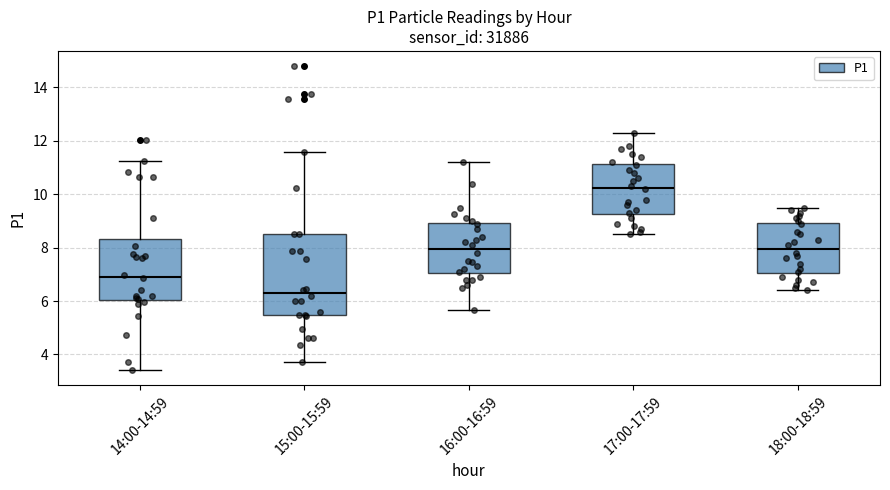

Reading left to right, transcribe this box plot: for each box, give where its median line is, the range the box spans, and where its two whiskers end, as read against the y-axis. The values are not printed on the chart, so give them approximately, as read against the axis.

14:00-14:59: median 7.0, box 6.0 to 8.4, whiskers 3.4 to 11.2
15:00-15:59: median 6.4, box 5.4 to 8.6, whiskers 3.8 to 11.6
16:00-16:59: median 8.0, box 7.0 to 9.0, whiskers 5.6 to 11.2
17:00-17:59: median 10.2, box 9.2 to 11.2, whiskers 8.6 to 12.4
18:00-18:59: median 8.0, box 7.0 to 9.0, whiskers 6.4 to 9.6